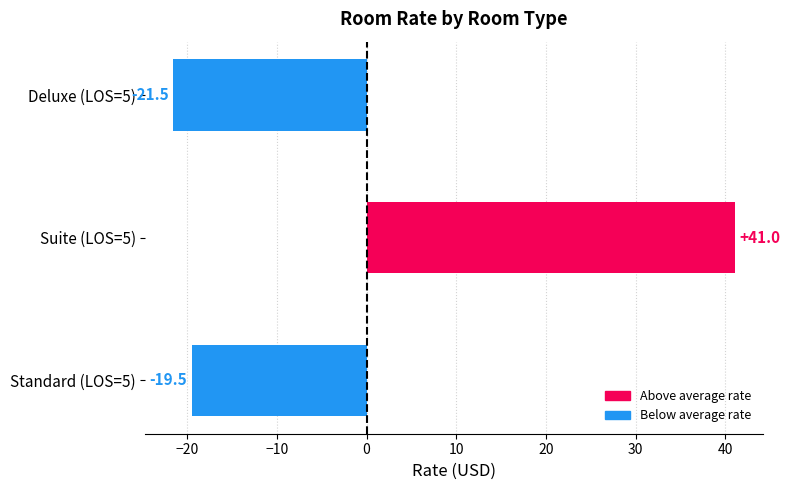

What is the sum of the values at Deluxe (LOS=5) and Suite (LOS=5)?

19.5